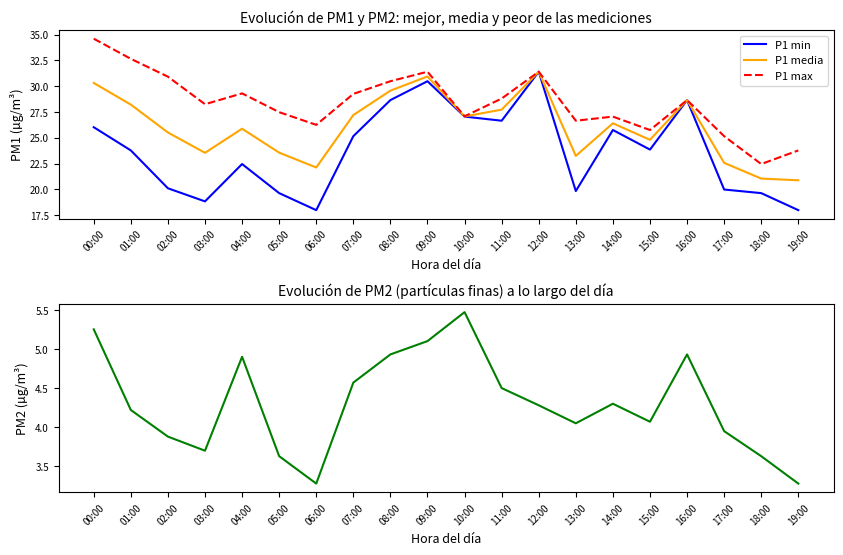

Reading right to left, what are all the values shown in this chart?

P1 min: 18.0	19.6	20.0	28.6	23.9	25.8	19.8	31.4	26.6	27.1	30.5	28.6	25.1	18.0	19.6	22.4	18.8	20.1	23.8	26.0
P1 media: 20.9	21.0	22.6	28.6	24.8	26.4	23.2	31.4	27.7	27.1	30.9	29.6	27.2	22.1	23.6	25.9	23.5	25.5	28.2	30.3
P1 max: 23.8	22.4	25.1	28.6	25.8	27.1	26.6	31.4	28.8	27.1	31.4	30.5	29.2	26.2	27.5	29.3	28.2	30.9	32.6	34.6
P2: 3.3	3.6	4.0	4.9	4.1	4.3	4.0	4.3	4.5	5.5	5.1	4.9	4.6	3.3	3.6	4.9	3.7	3.9	4.2	5.2